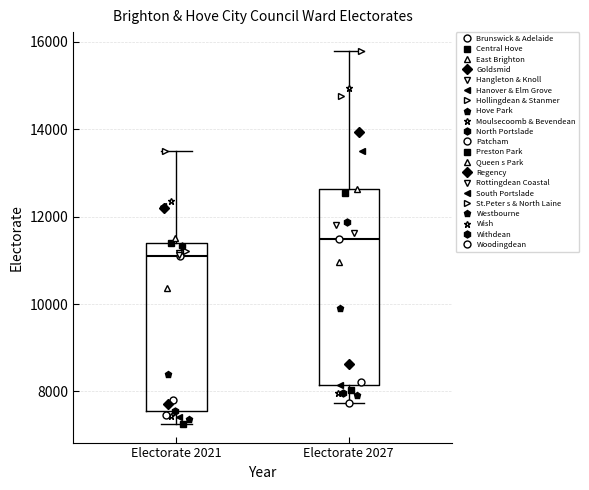

Where does the upper whisker of the box for Electorate 2021 end on the y-axis? The values are not printed on the chart, so give them approximately, as read against the axis.

13400